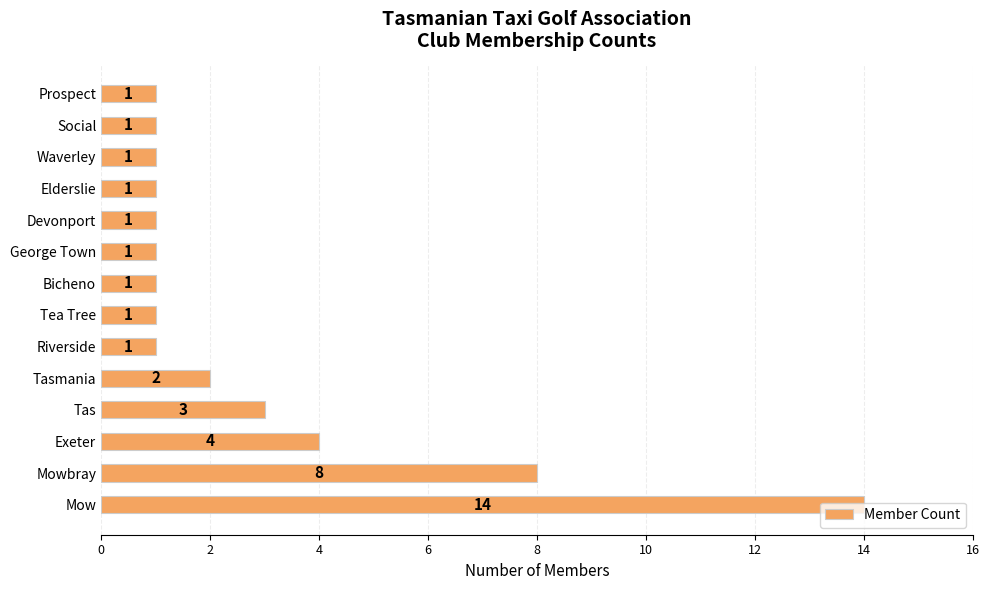

True or false: the data shows 1 at George Town.

True